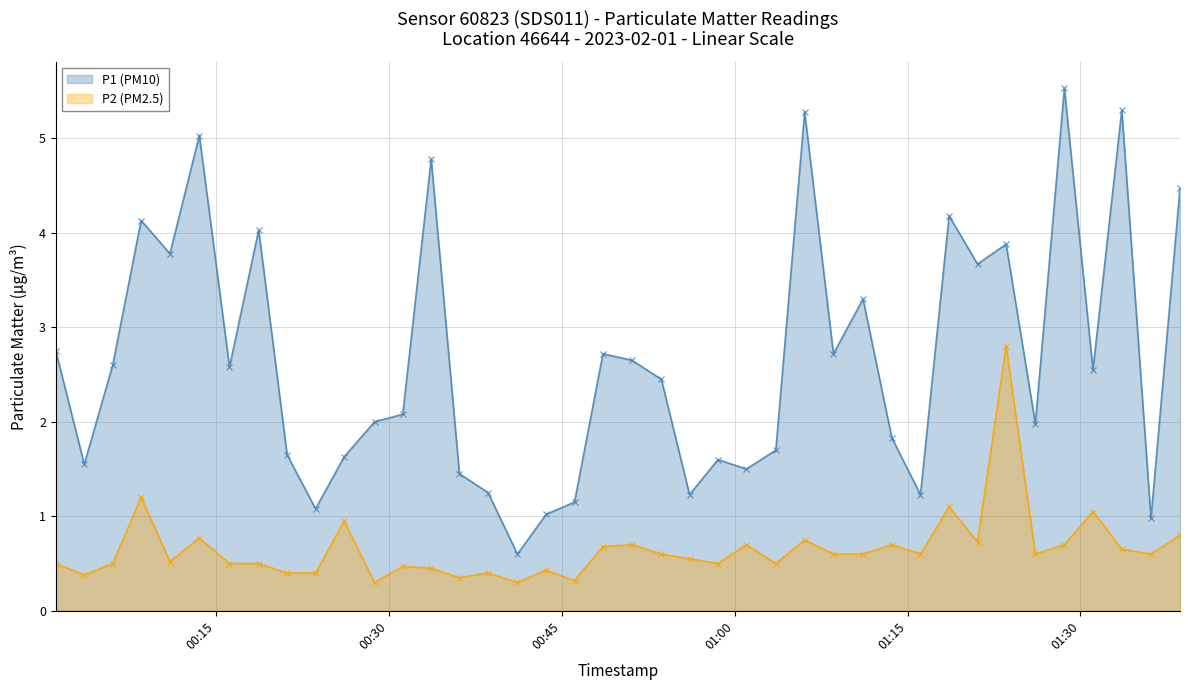

Reading right to left, what are all the values shown in this chart?

P1 (PM10): 4.5	1.0	5.3	2.5	5.5	2.0	3.9	3.7	4.2	1.2	1.8	3.3	2.7	5.3	1.7	1.5	1.6	1.2	2.5	2.6	2.7	1.1	1.0	0.6	1.2	1.4	4.8	2.1	2.0	1.6	1.1	1.6	4.0	2.6	5.0	3.8	4.1	2.6	1.6	2.8
P2 (PM2.5): 0.8	0.6	0.7	1.1	0.7	0.6	2.8	0.7	1.1	0.6	0.7	0.6	0.6	0.8	0.5	0.7	0.5	0.6	0.6	0.7	0.7	0.3	0.4	0.3	0.4	0.3	0.5	0.5	0.3	0.9	0.4	0.4	0.5	0.5	0.8	0.5	1.2	0.5	0.4	0.5